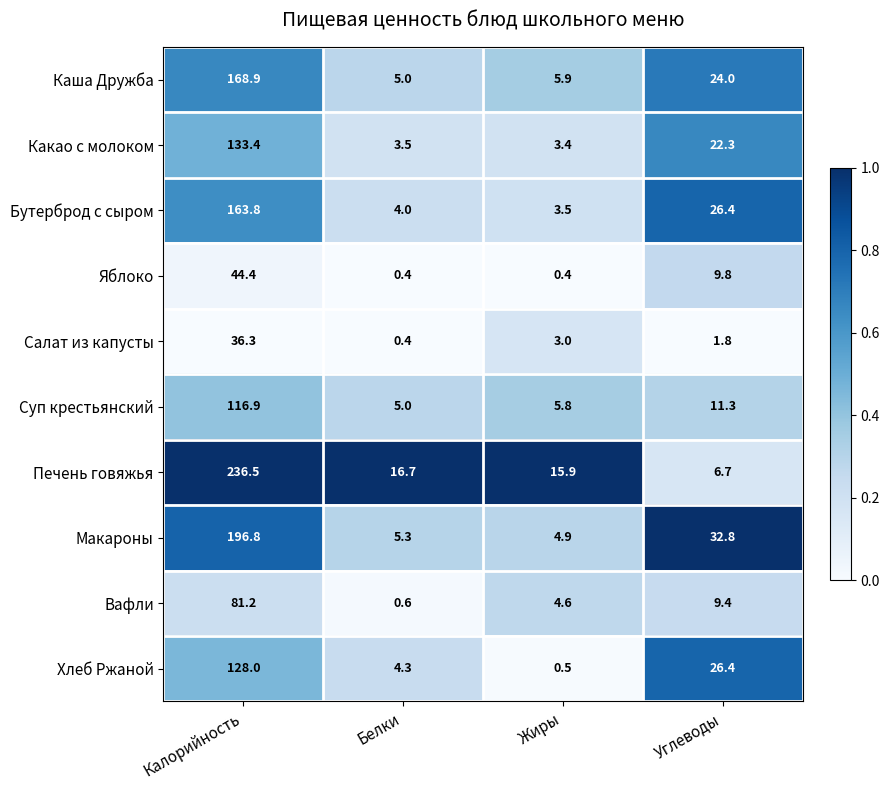

What is the maximum value for Печень говяжья?

236.5